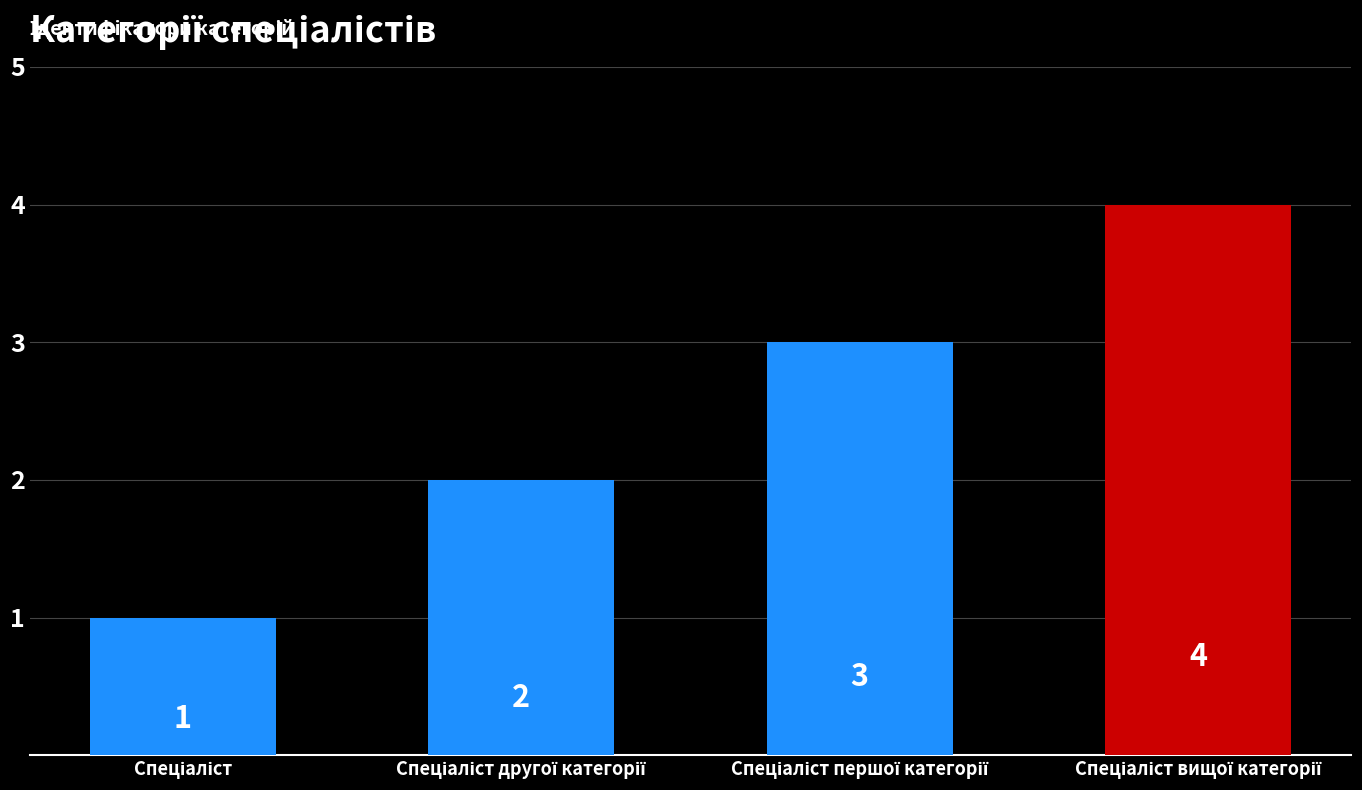

What is the difference between the maximum and minimum values?

3